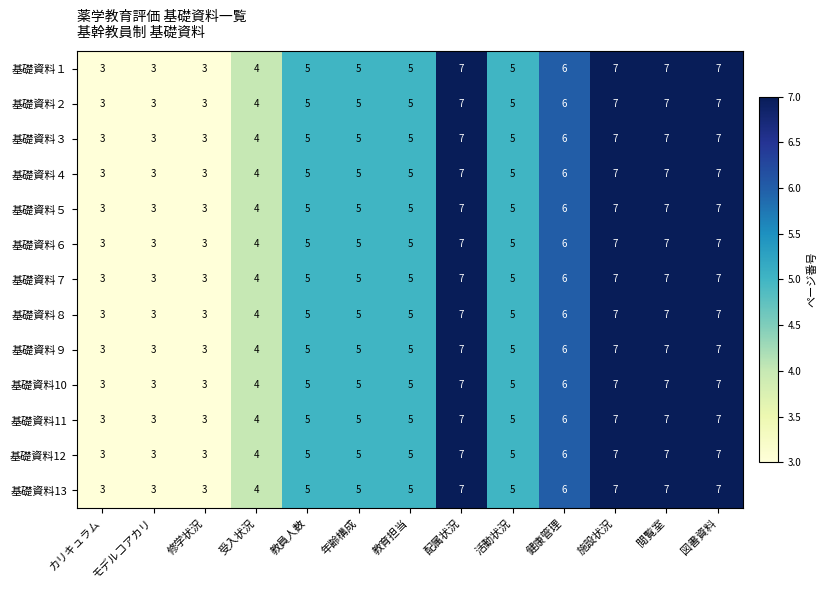

What is the approximate value of 基礎資料13 at 修学状況?

3